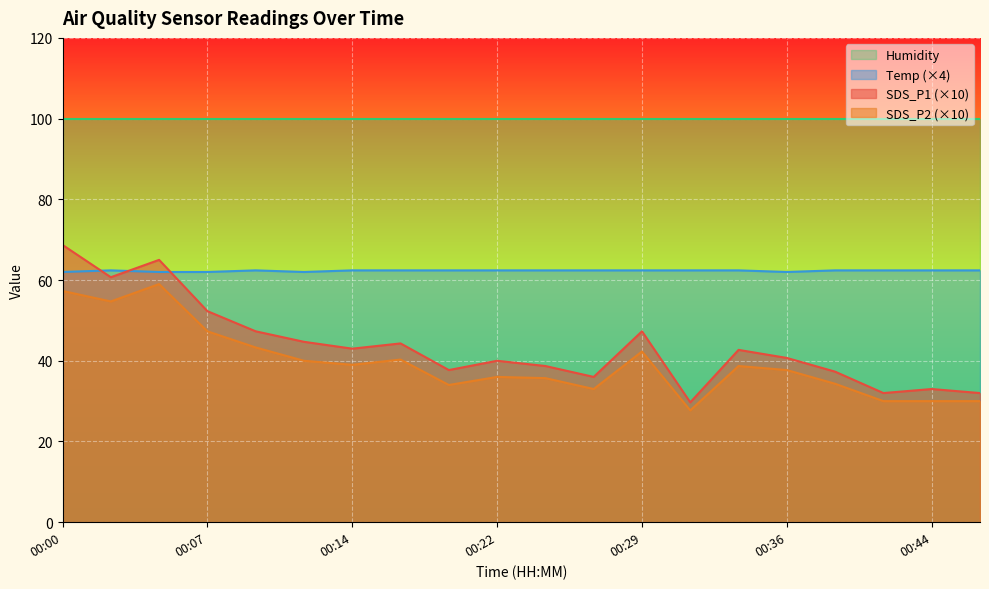

Between 00:19 and 00:36, which series saw the biggest shift?

SDS_P2